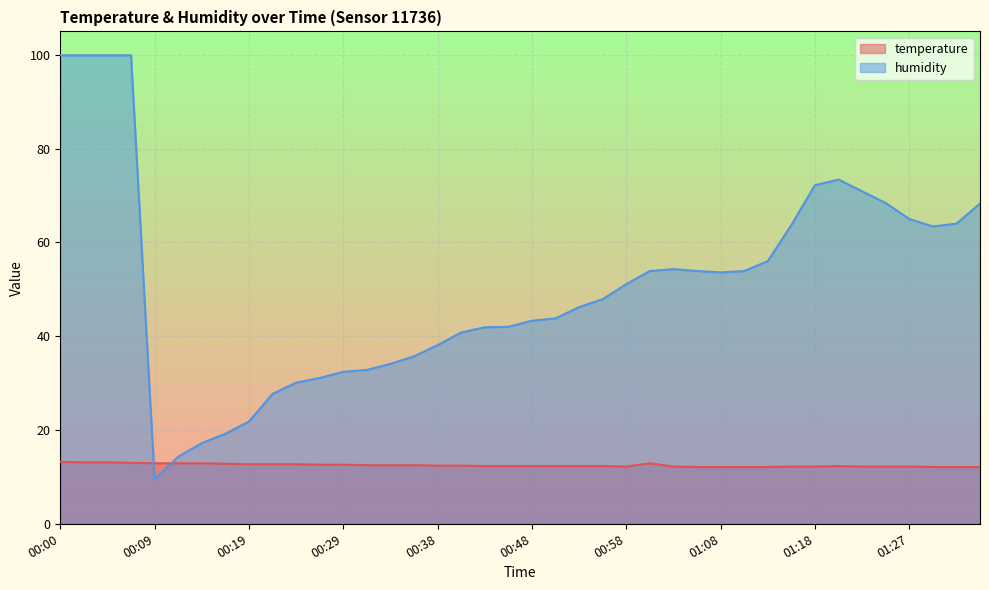

The temperature series shows 6.8 at 00:44. True or false?

False